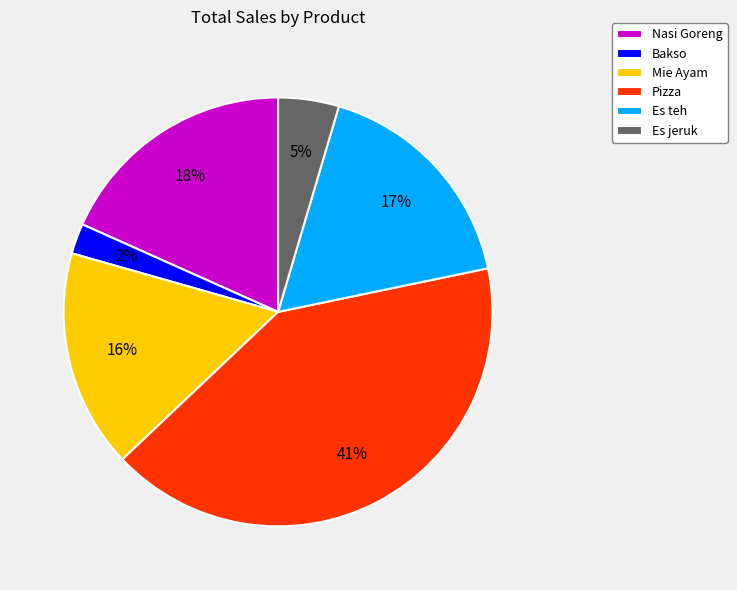

Is there a majority slice in this chart?

No